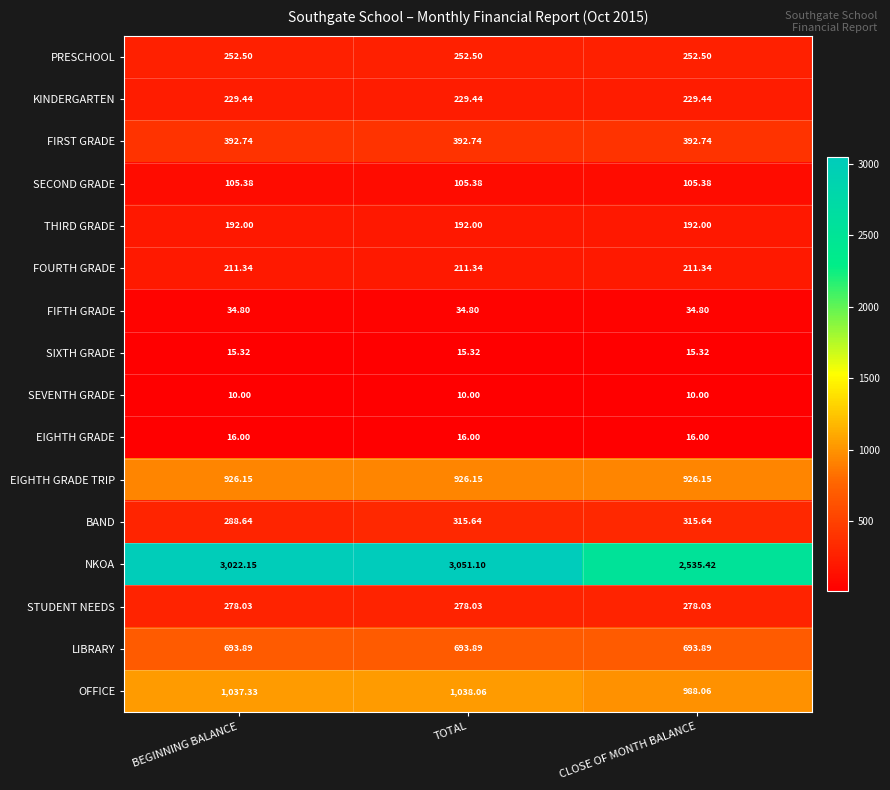

Which series has the largest range (max minus min)?

NKOA